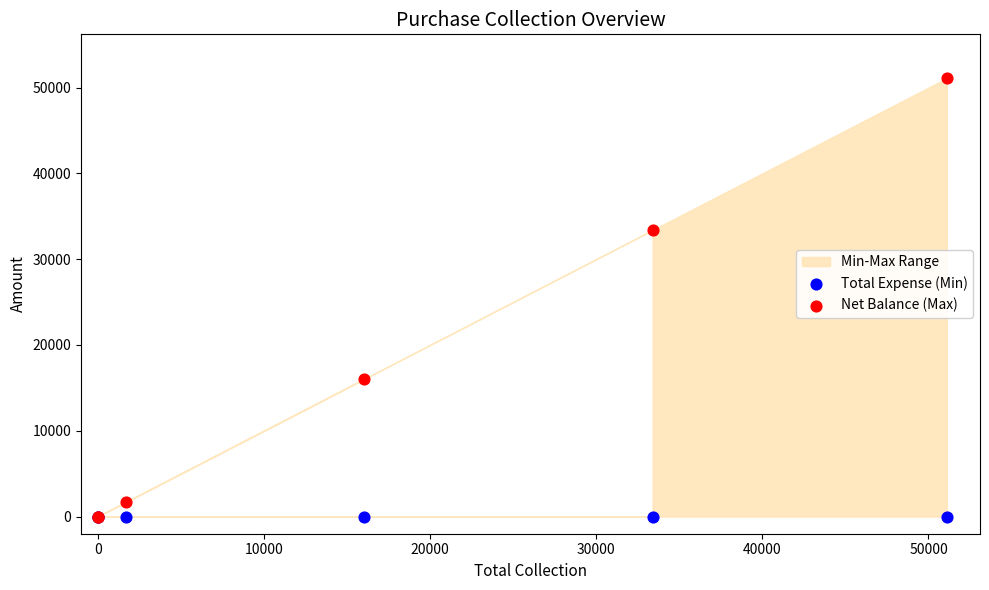

In the Net Balance (Max) series, what Y value is closest to 25550?

33400